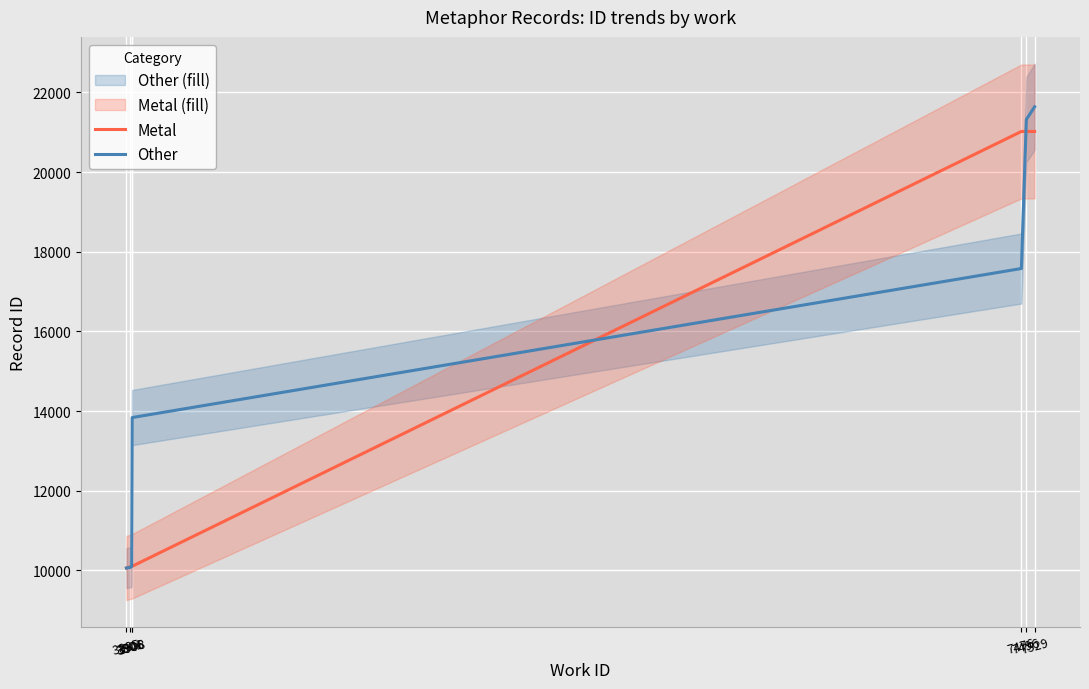

What are all the series names shown in the legend?

Metal, Other